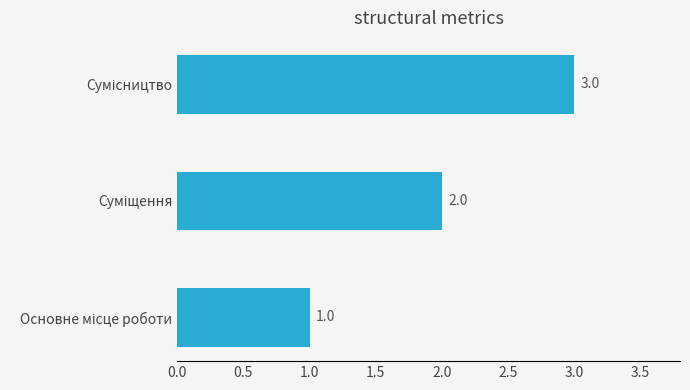

What is the maximum value shown in the chart?

3